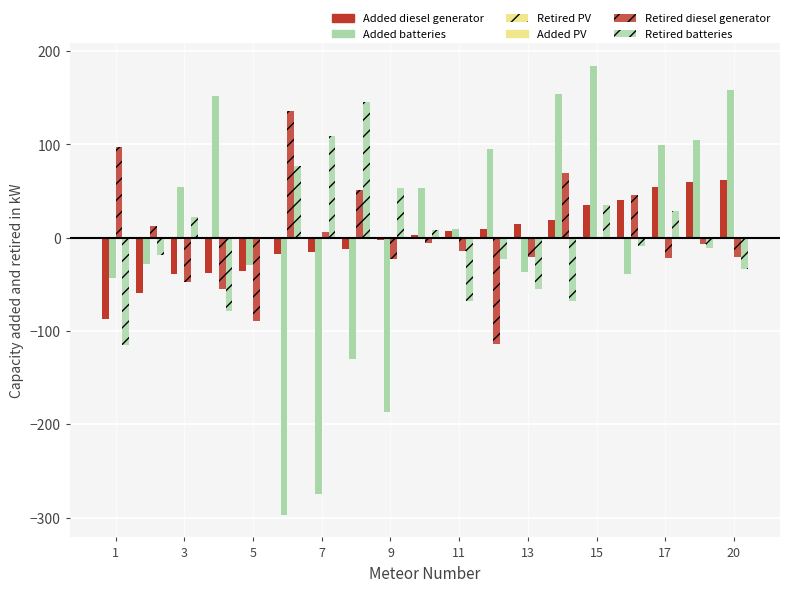

Are the bars horizontal?

No